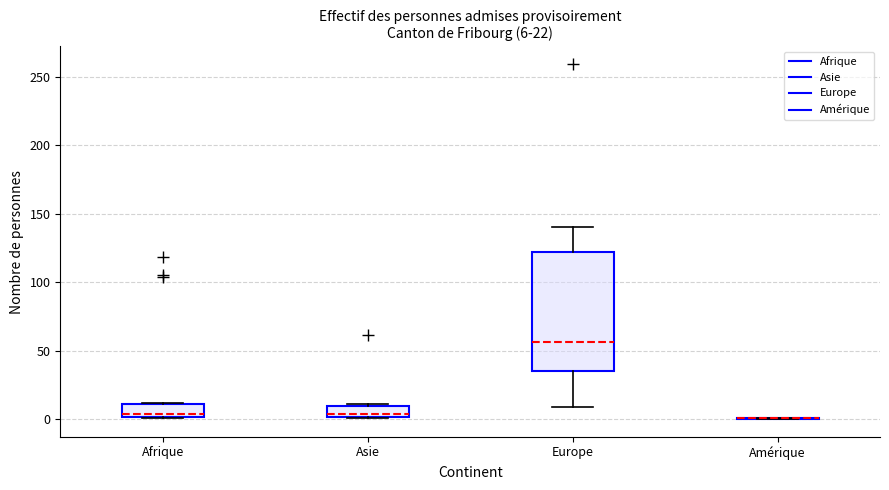

Which box is the tallest, from its lower edge to its upper edge?

Europe